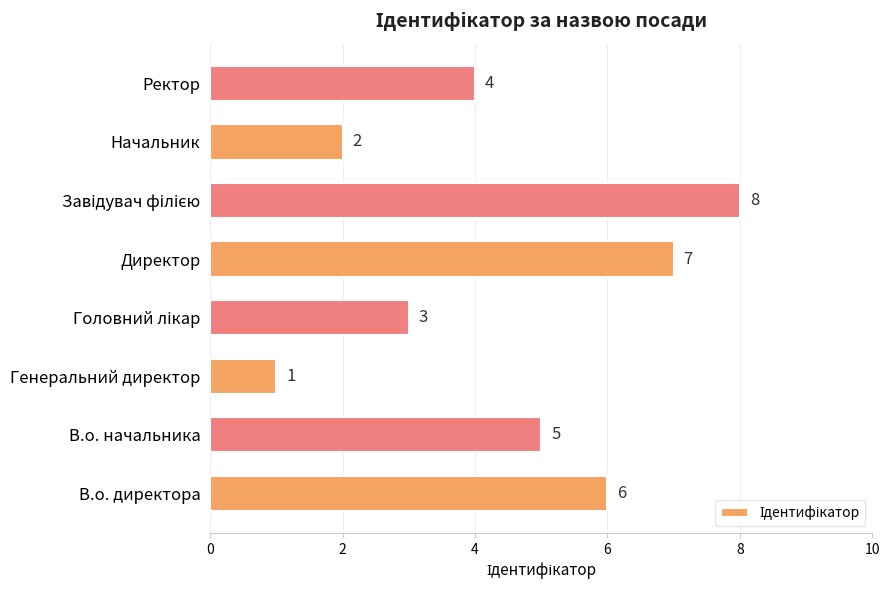

What is the ratio of the value at Ректор to the value at В.о. директора?

0.7